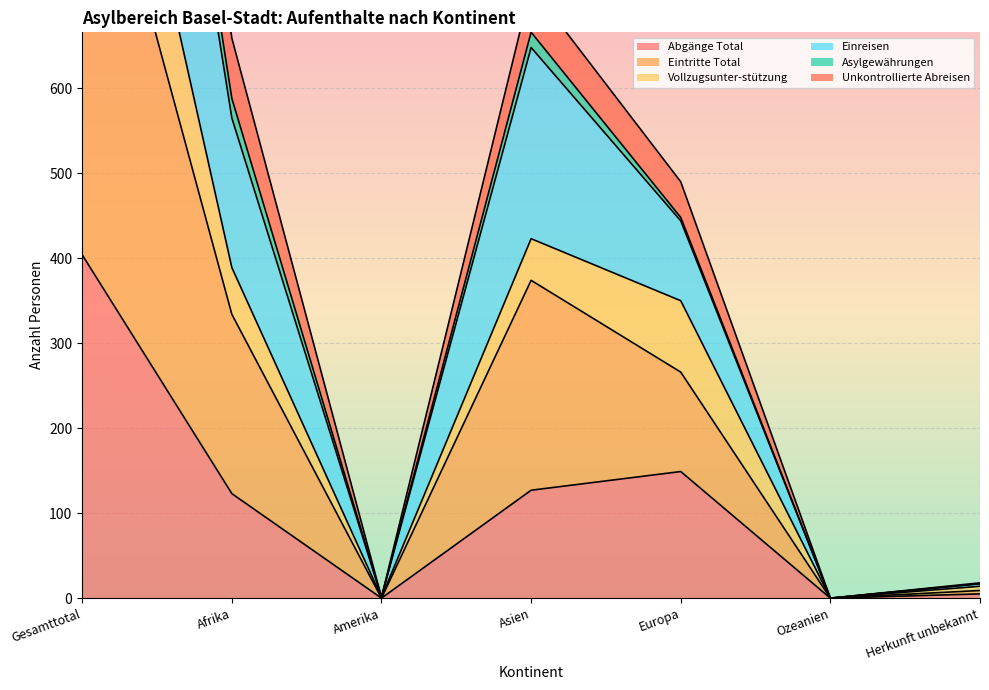

What is the sum of the Abgänge Total values at Asien and Ozeanien?

127